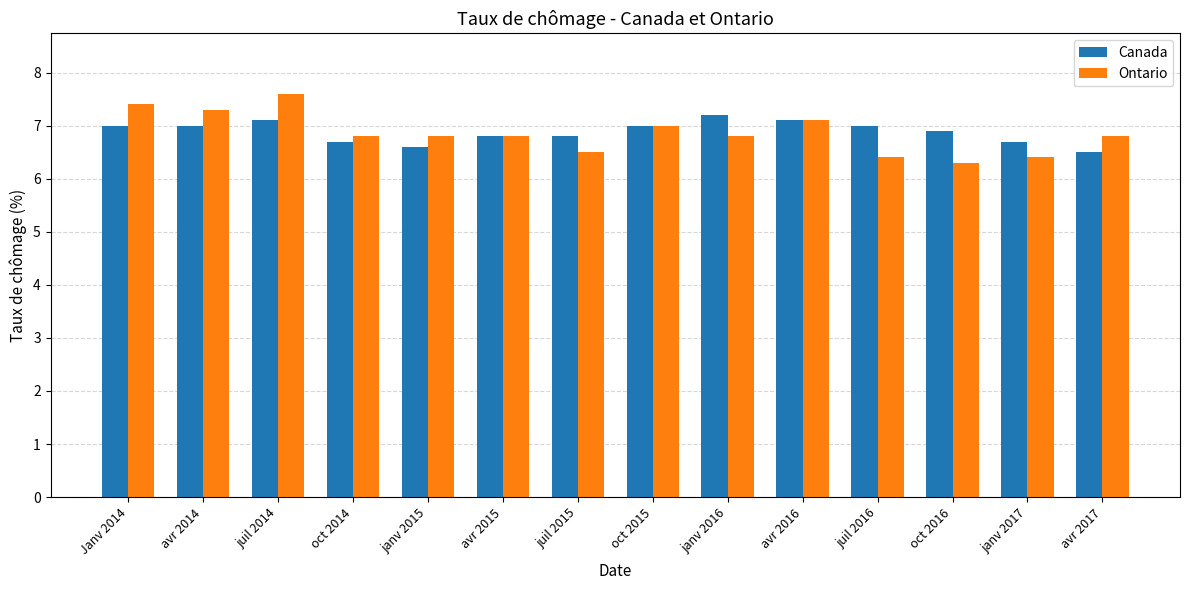

At which label is Ontario closest to 6?

oct 2016